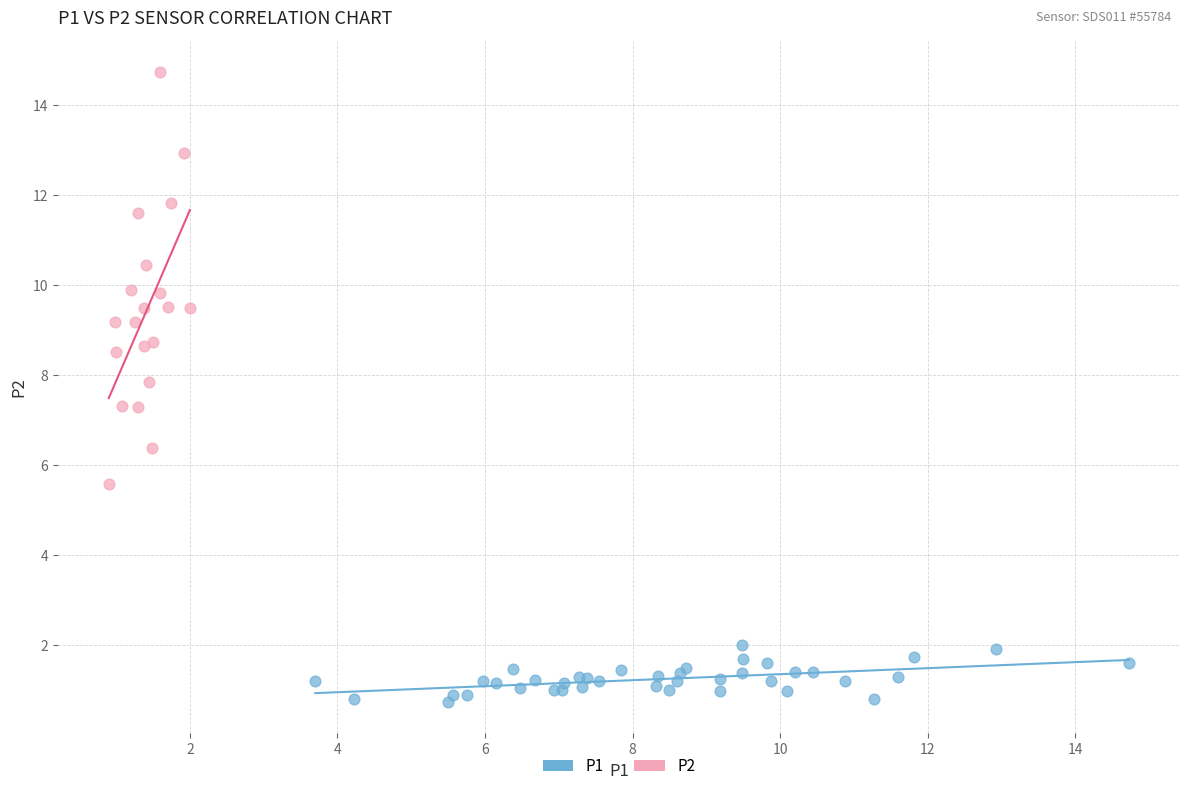

Which series contains the highest Y value?

P2